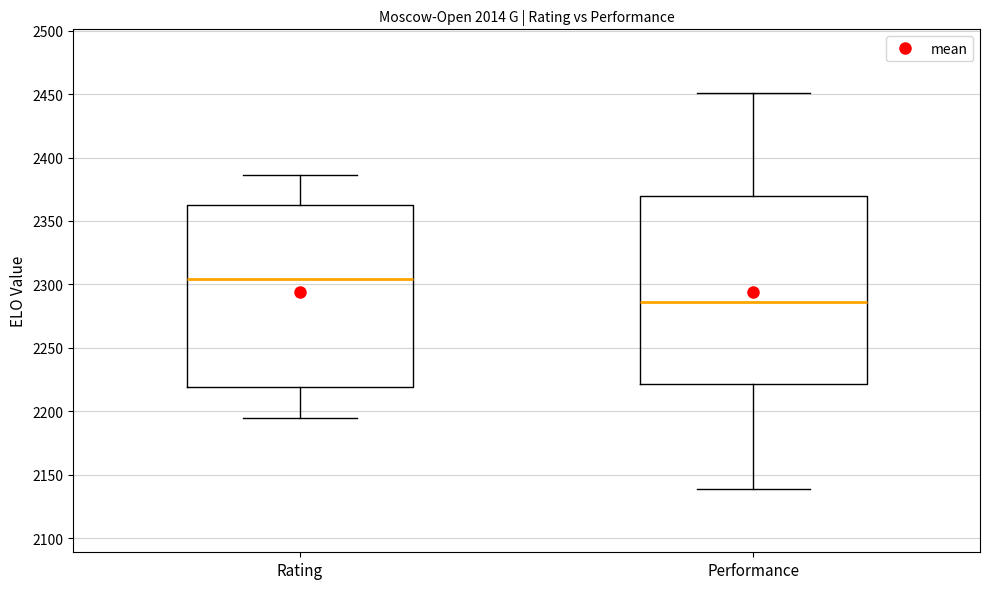

Which box's median line is the lowest?

Performance